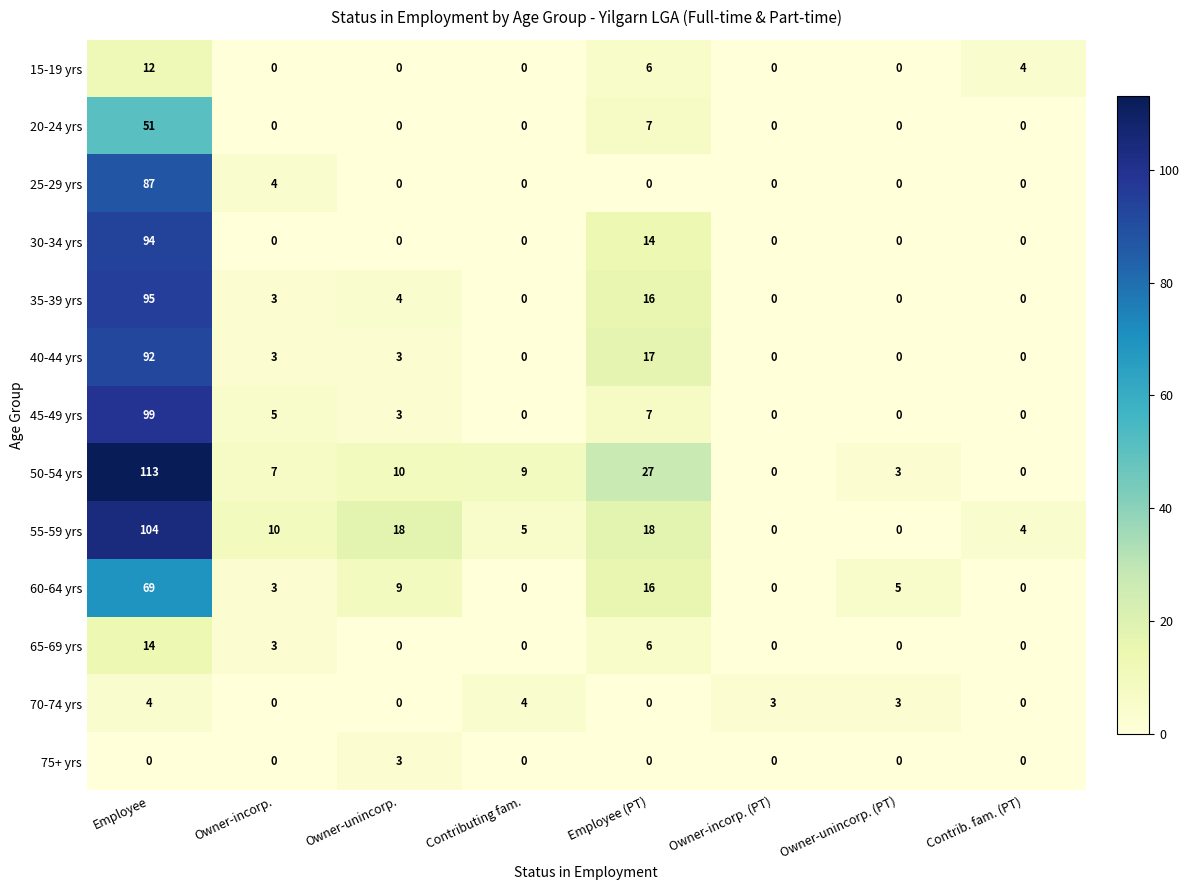

What is the greatest value displayed?

113